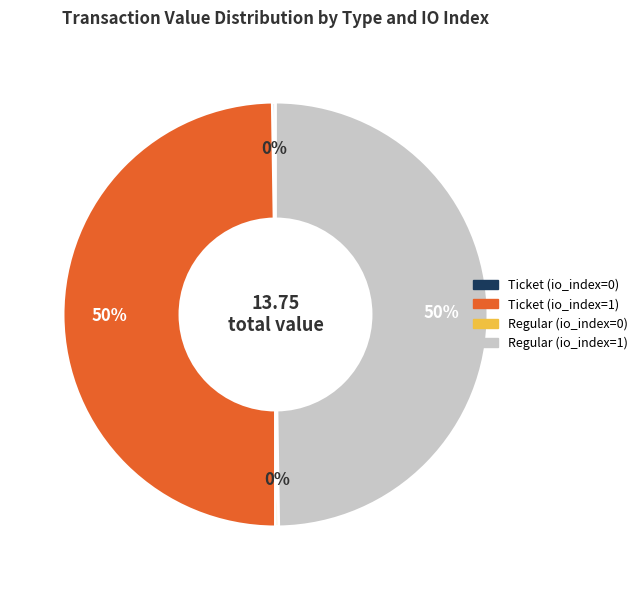

To the nearest percent, what is the average slice percentage?

25%